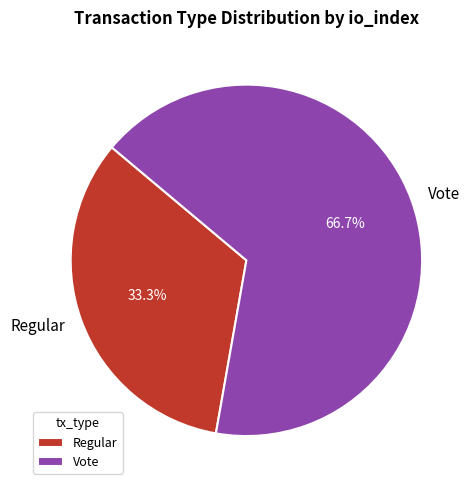

How much of the chart is everything except Vote?

33.3%